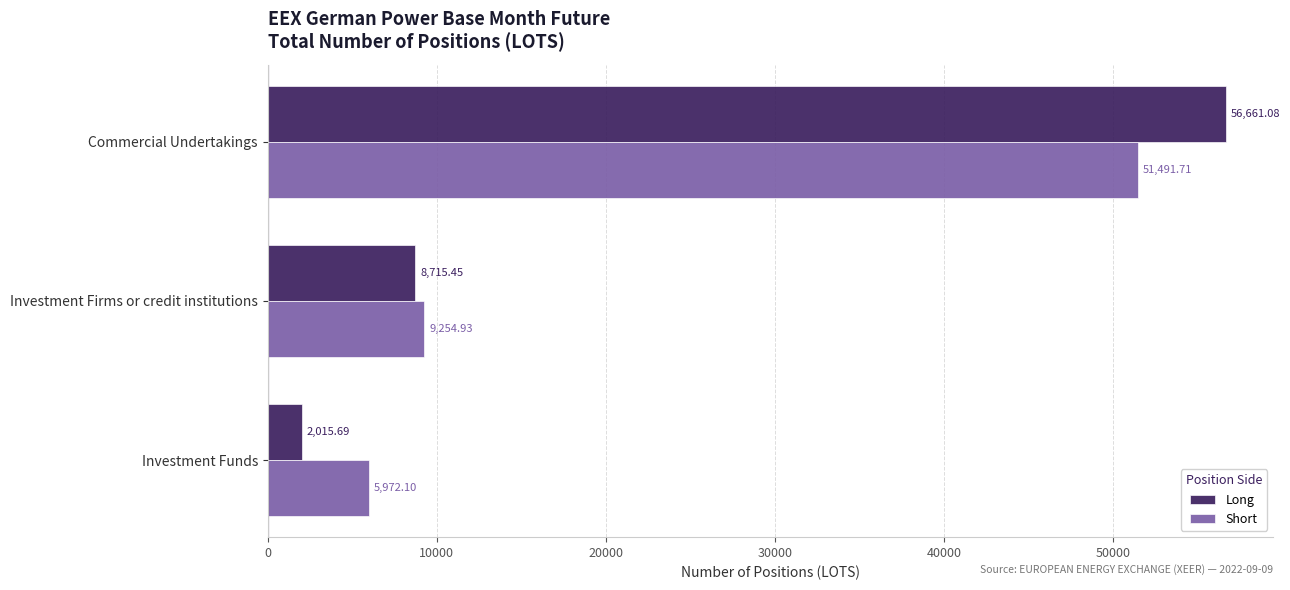

What is the average value of the Short series?

22239.6